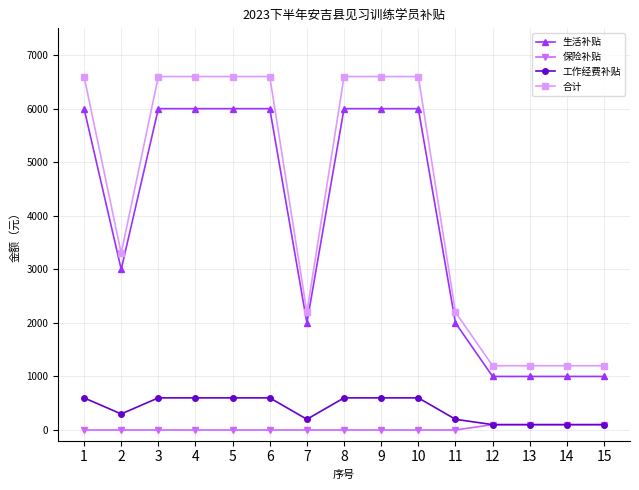

What is the value of the 保险补贴 point at the 12th from the left?

100